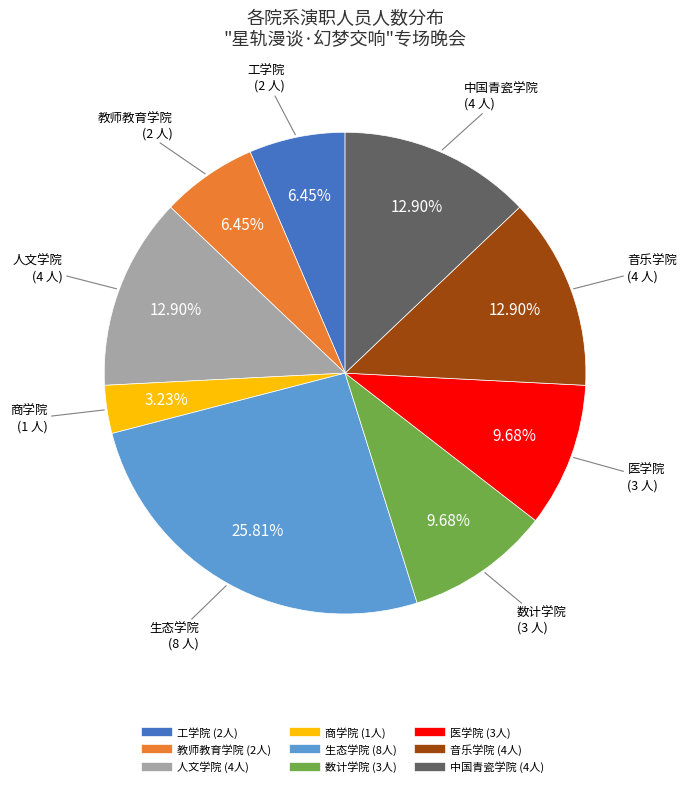

What percentage is the 工学院 slice, to the nearest percent?

6%